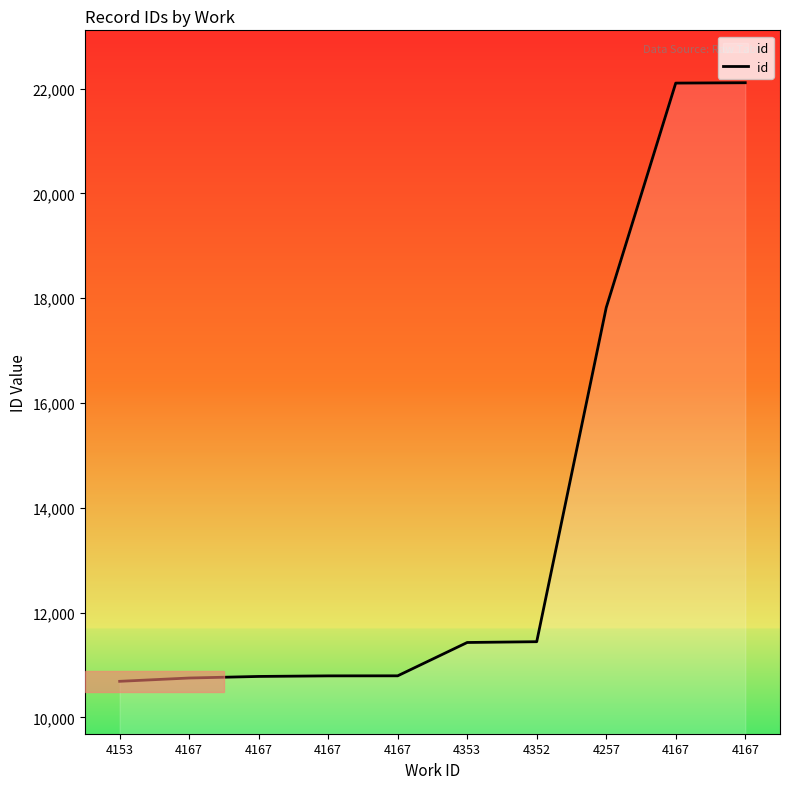

Does the chart display data point markers on the line(s)?

No